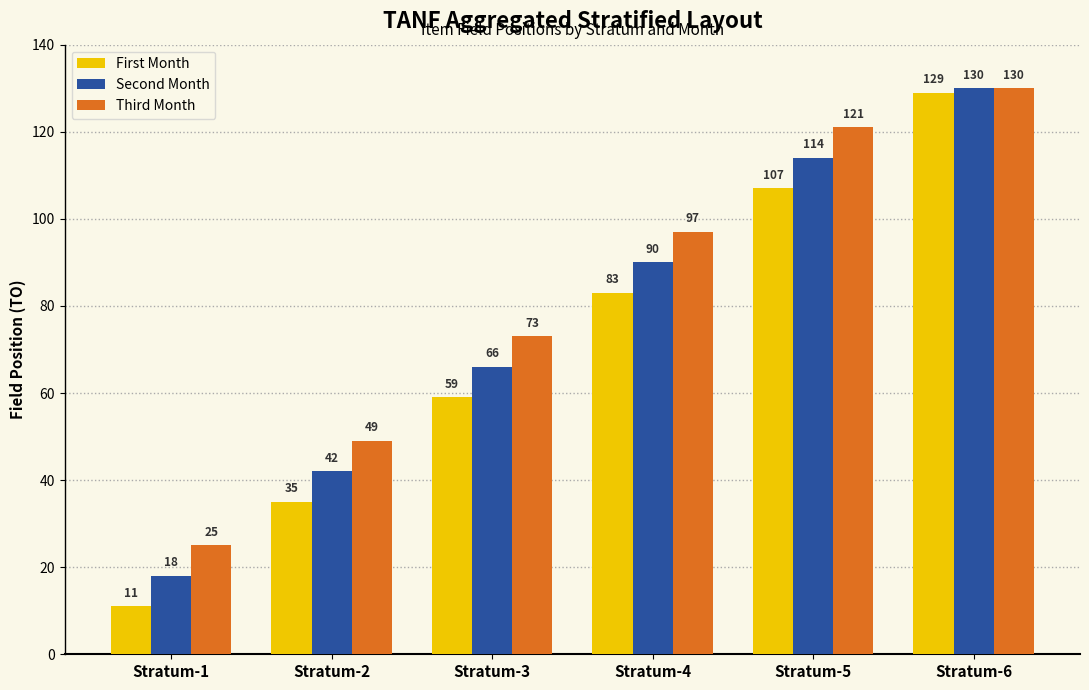

What is the difference between the Second Month values at Stratum-3 and Stratum-1?

48